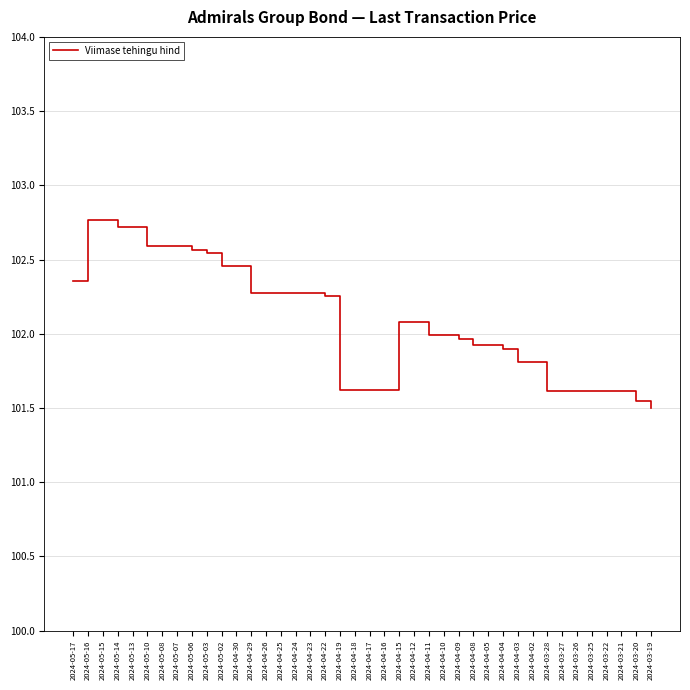

What is the change in value from 2024-04-25 to 2024-04-17?

-0.7